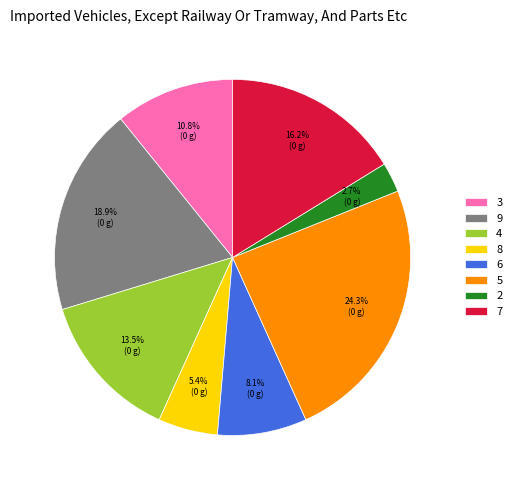

Which category has the smallest portion of the pie?

2